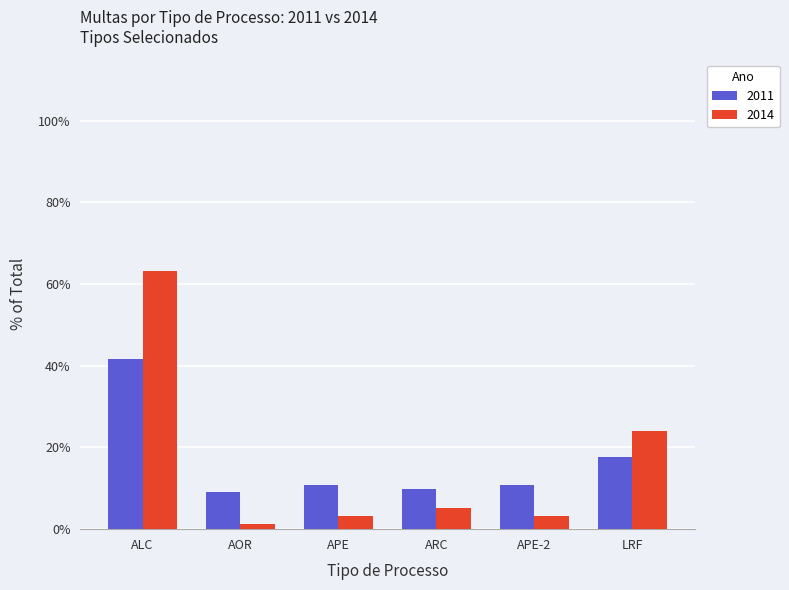

Reading left to right, extract all data points from this chart.

2011: 41.6	9.1	10.9	9.7	10.9	17.6
2014: 63.3	1.3	3.2	5.1	3.2	24.0